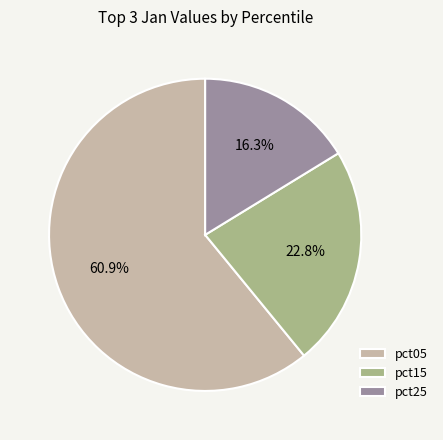

How many slices are in this pie chart?

3